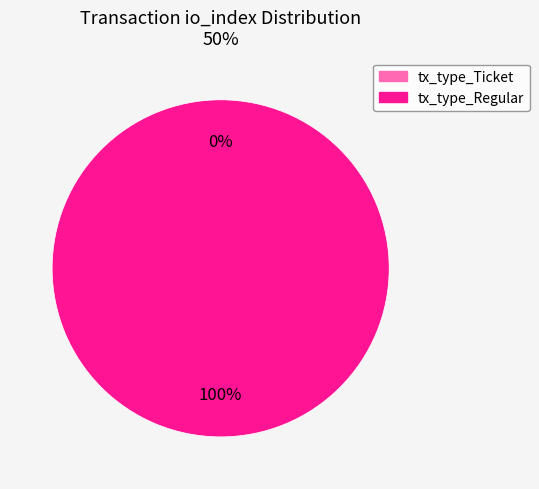

Between tx_type_Regular and tx_type_Ticket, which is larger?

tx_type_Regular